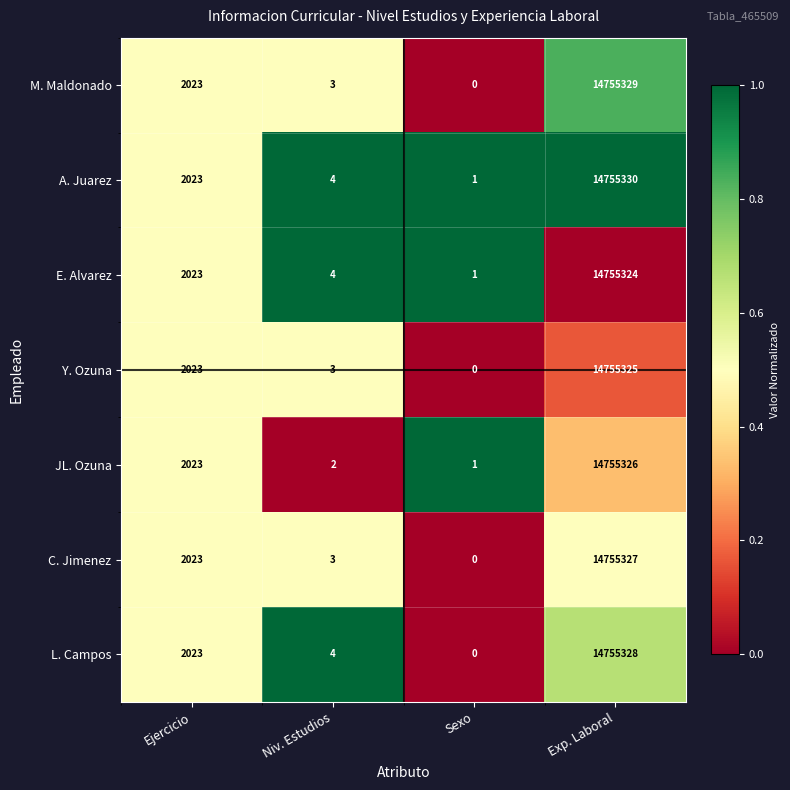

Rank the series by their maximum value, from highest to lowest.

A. Juarez, M. Maldonado, L. Campos, C. Jimenez, JL. Ozuna, Y. Ozuna, E. Alvarez